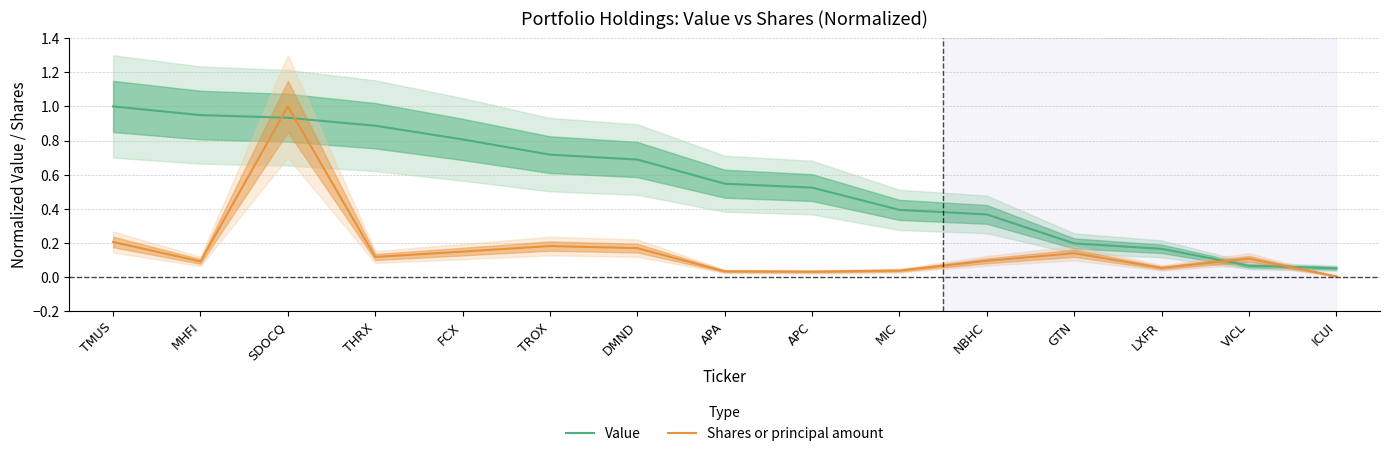

What is the average value of the Shares or principal amount series?

0.2